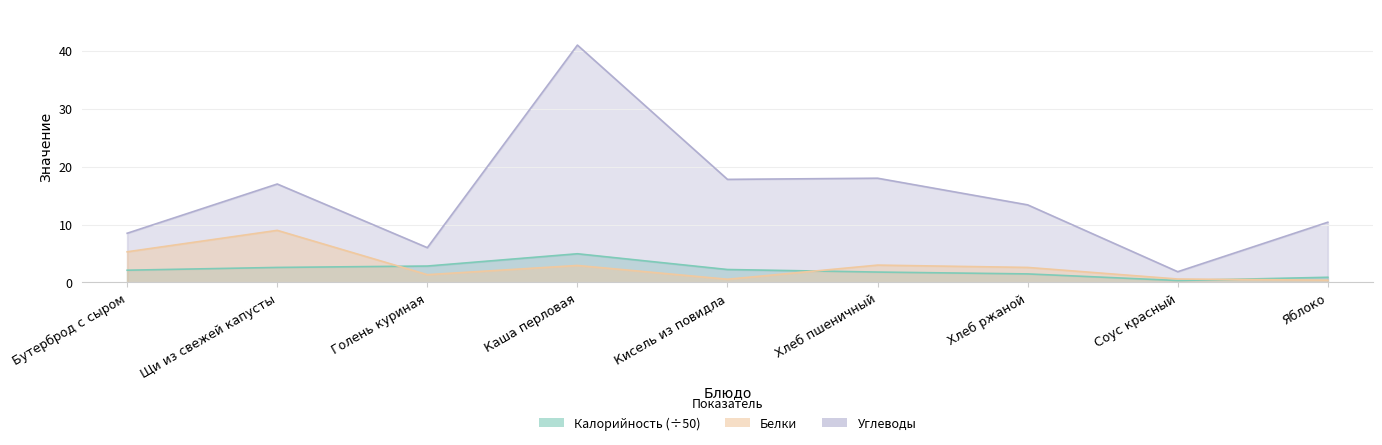

At which category does Калорийность reach its first local valley?

Соус красный